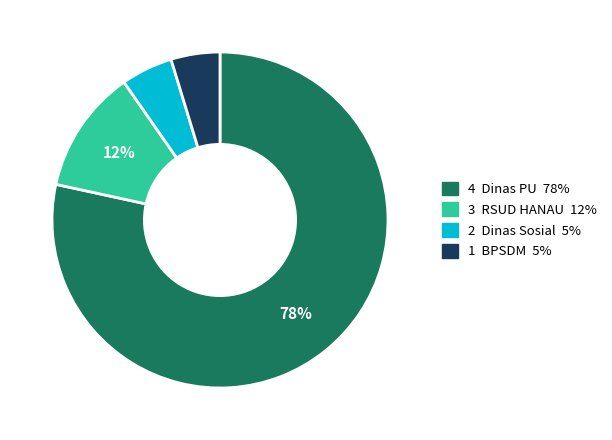

Is there a majority slice in this chart?

Yes